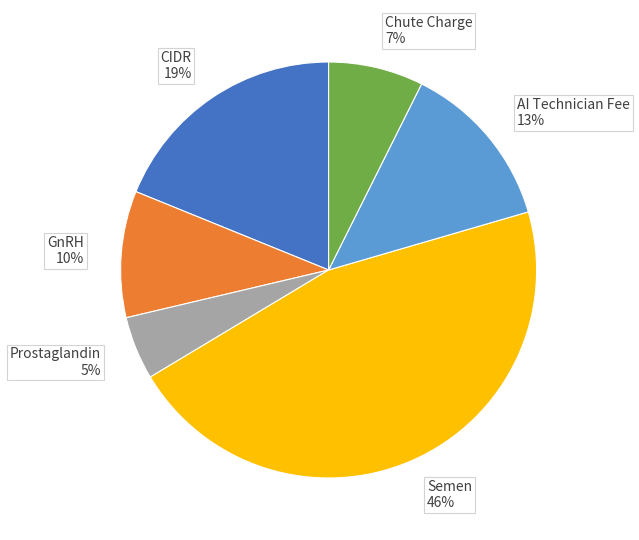

Between CIDR and GnRH, which is larger?

CIDR